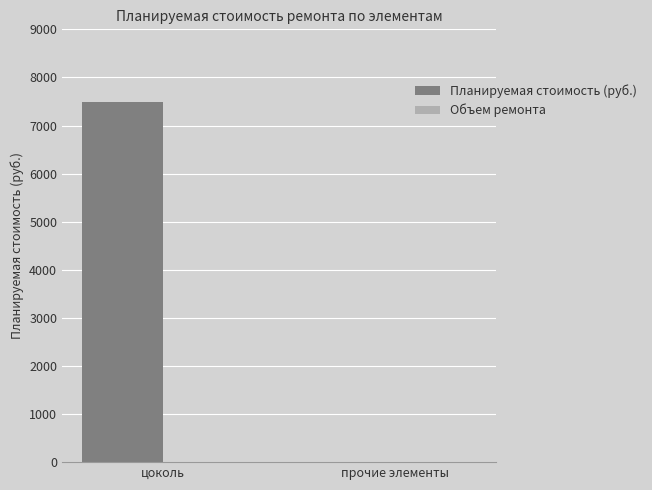

What is the change in value from цоколь to прочие элементы?

-7484.4